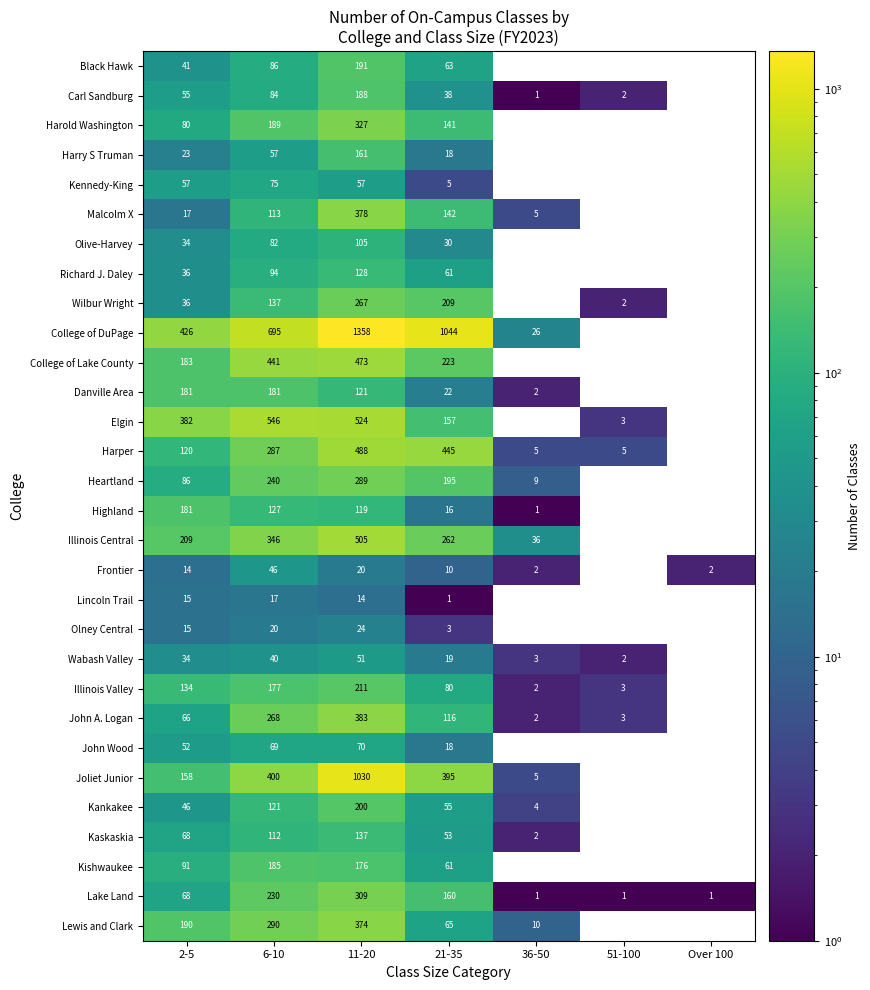

Rank the series at 6-10 from lowest to highest value.

Lincoln Trail, Olney Central, Wabash Valley, Frontier, Harry S Truman, John Wood, Kennedy-King, Olive-Harvey, Carl Sandburg, Black Hawk, Richard J. Daley, Kaskaskia, Malcolm X, Kankakee, Highland, Wilbur Wright, Illinois Valley, Danville Area, Kishwaukee, Harold Washington, Lake Land, Heartland, John A. Logan, Harper, Lewis and Clark, Illinois Central, Joliet Junior, College of Lake County, Elgin, College of DuPage